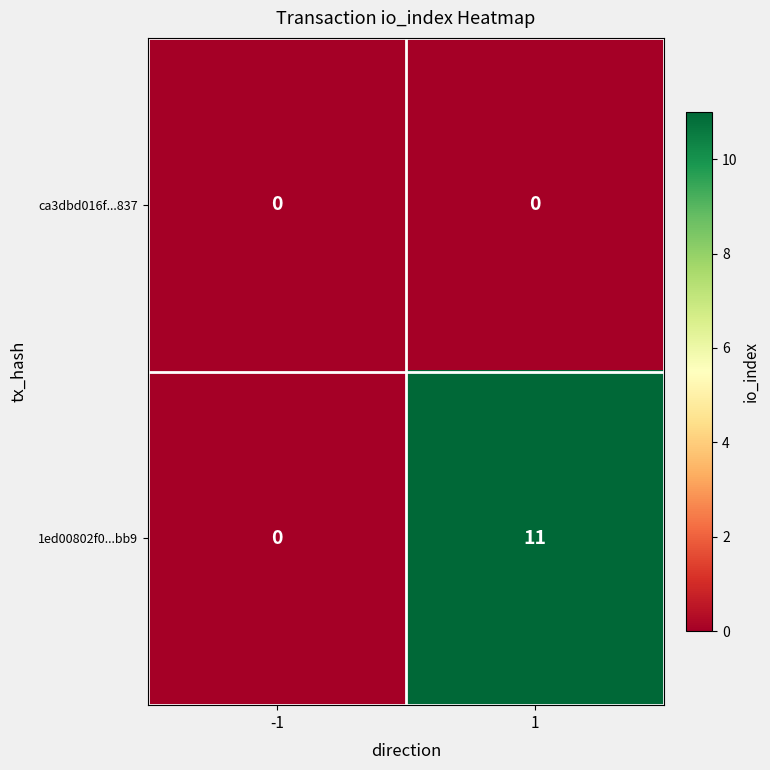

Is it true that 1ed00802f0...bb9 equals 11 at 1?

True